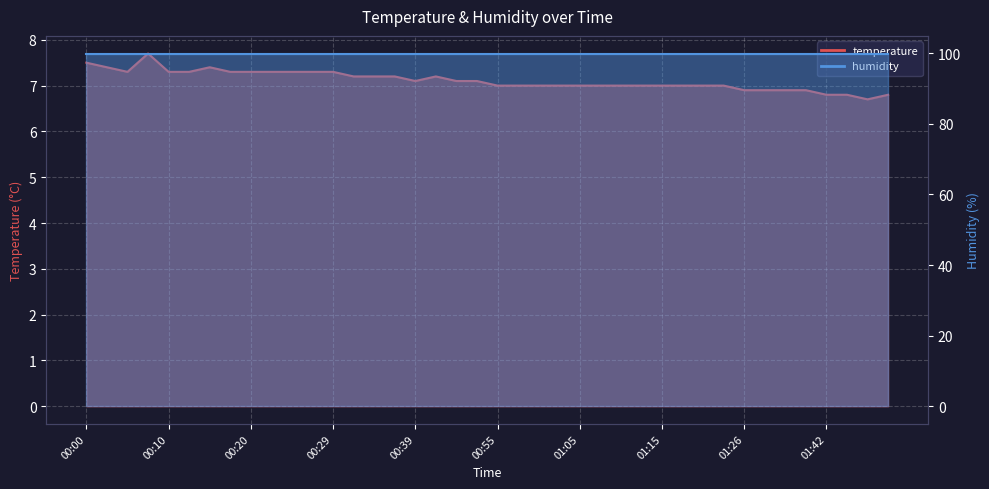

What is the smallest value displayed?

6.7